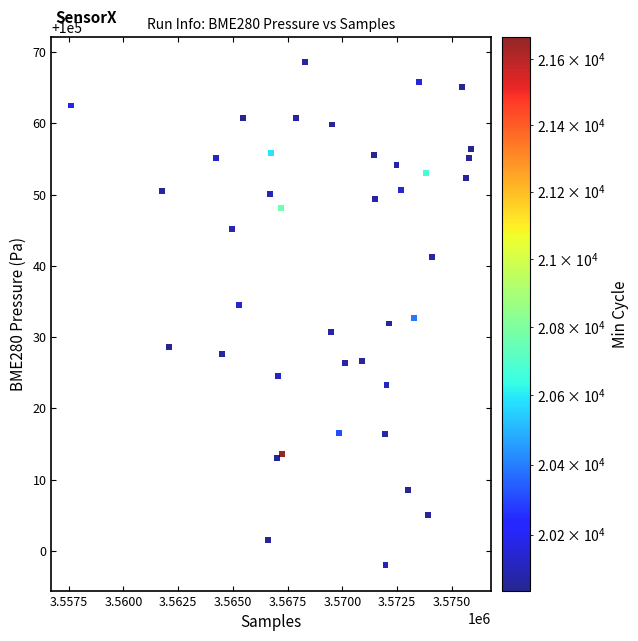

How many data points are displayed?

40